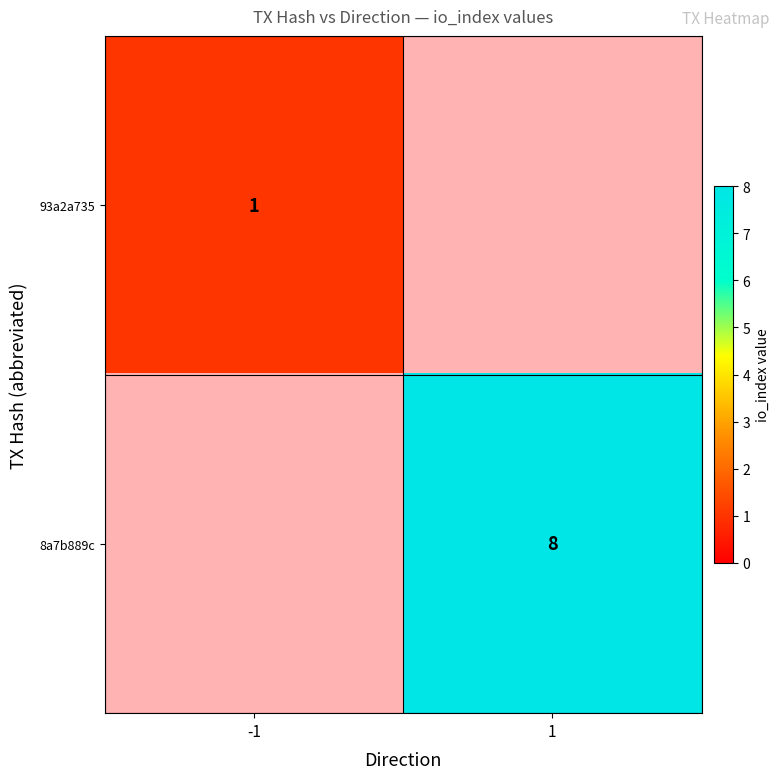

Which has a higher value, -1 or 1?

1